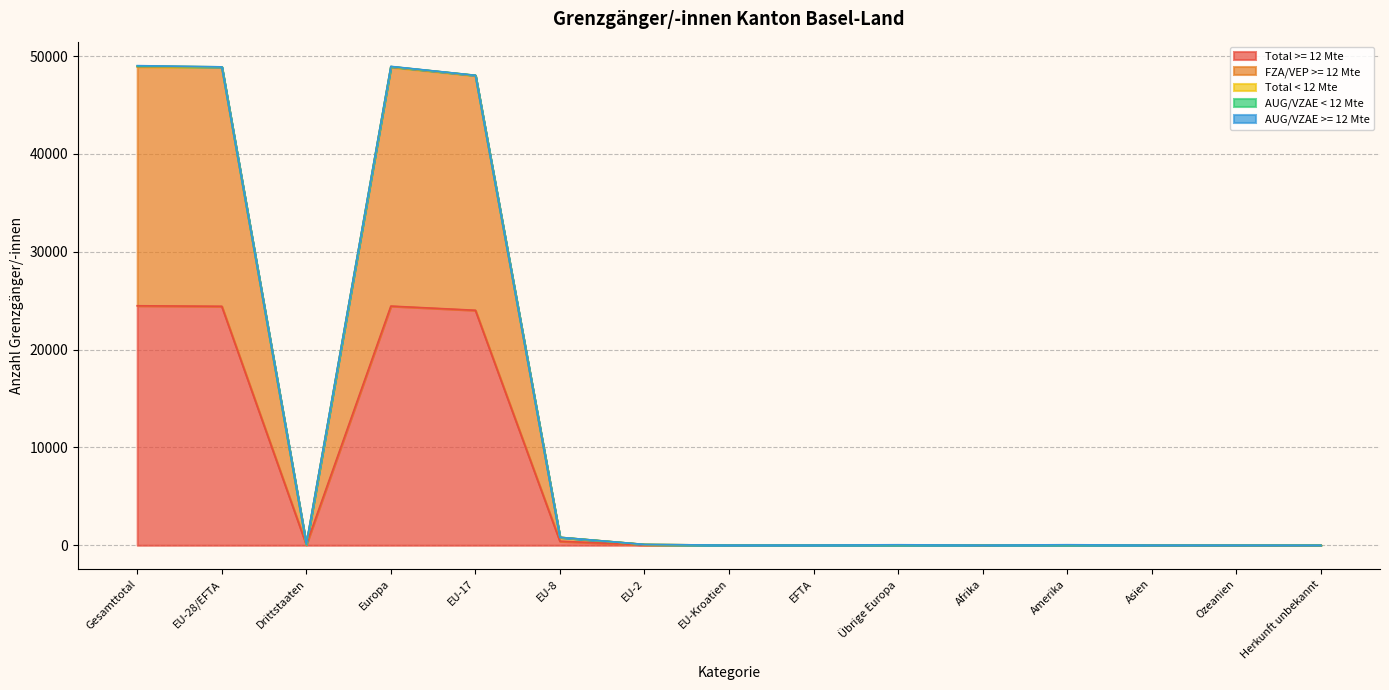

At how many categories does at least one series exceed 27321?

4